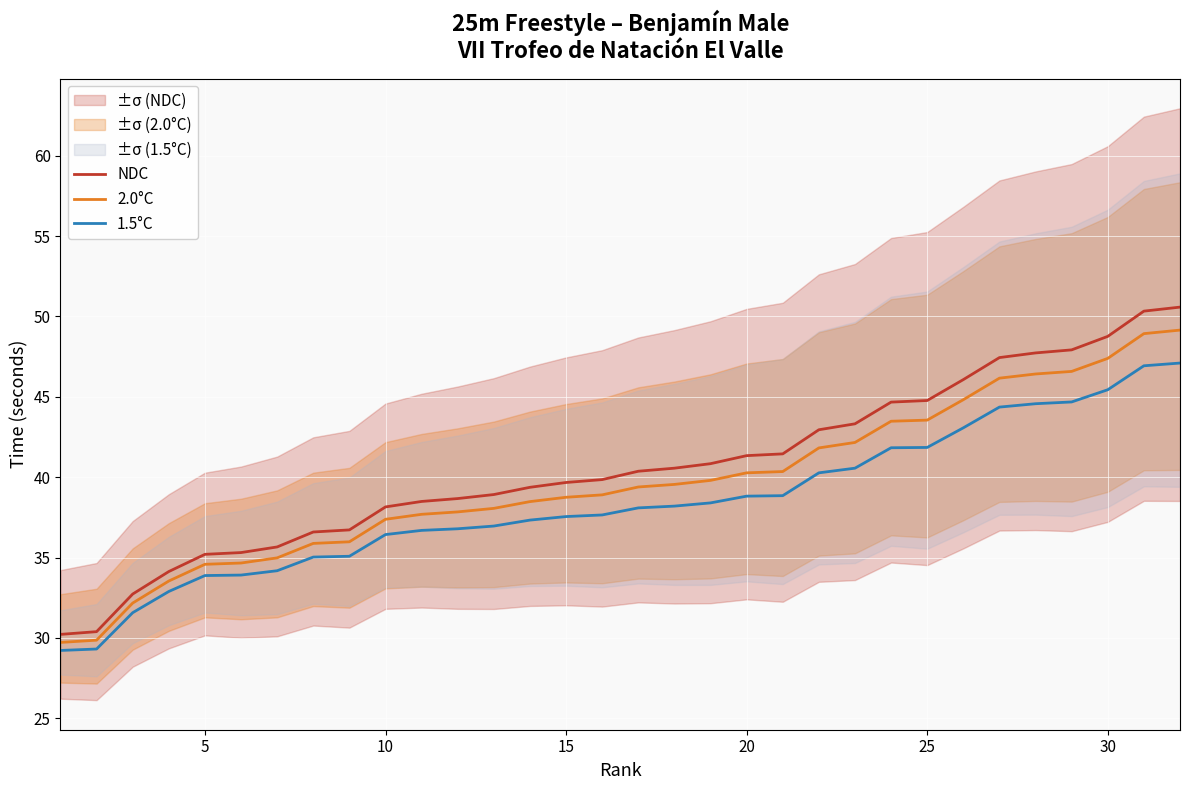

What is the average value of the 1.5°C series?

38.4